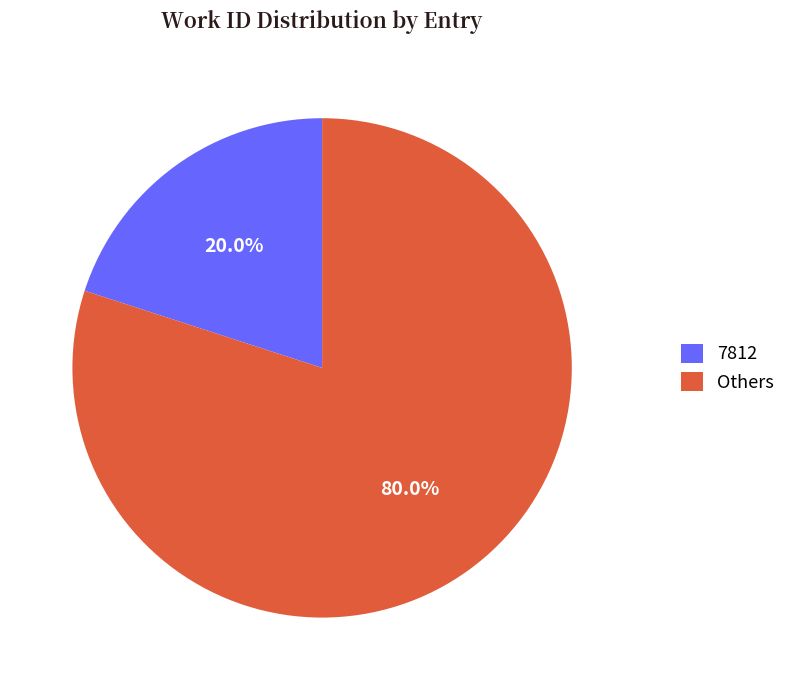

How much of the chart is everything except Others?

20.0%